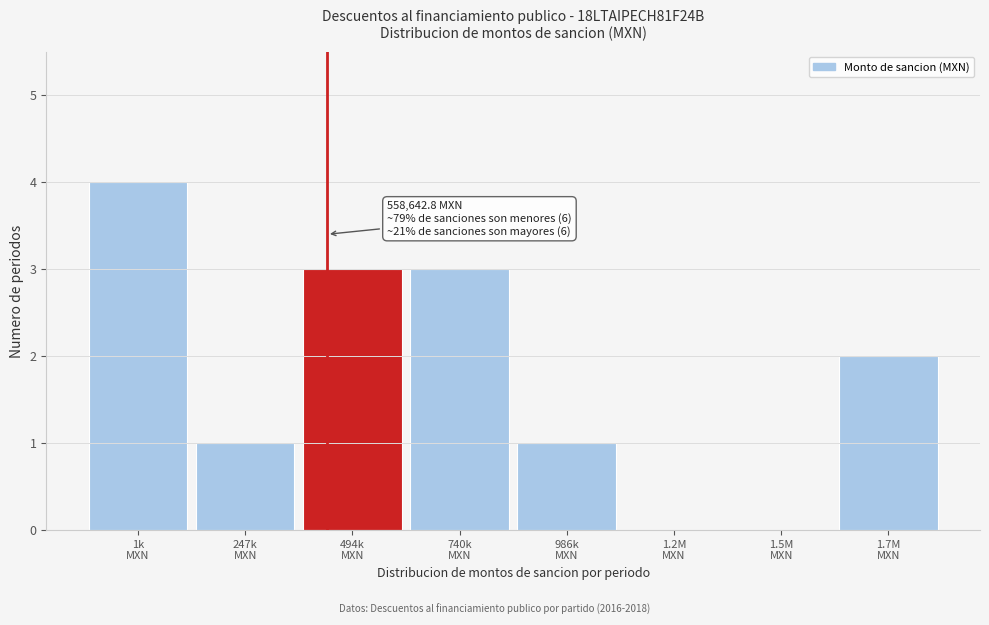

What is the greatest value displayed?

4